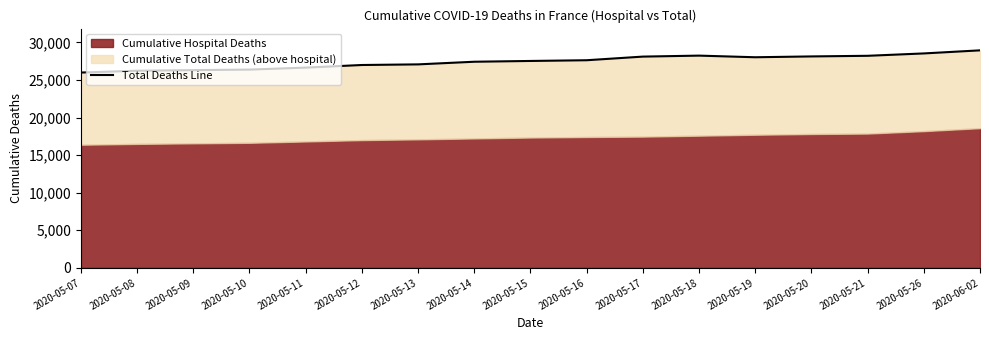

Rank the categories by value from lowest to highest.

2020-05-07, 2020-05-08, 2020-05-09, 2020-05-10, 2020-05-11, 2020-05-12, 2020-05-13, 2020-05-14, 2020-05-15, 2020-05-16, 2020-05-19, 2020-05-17, 2020-05-20, 2020-05-21, 2020-05-18, 2020-05-26, 2020-06-02